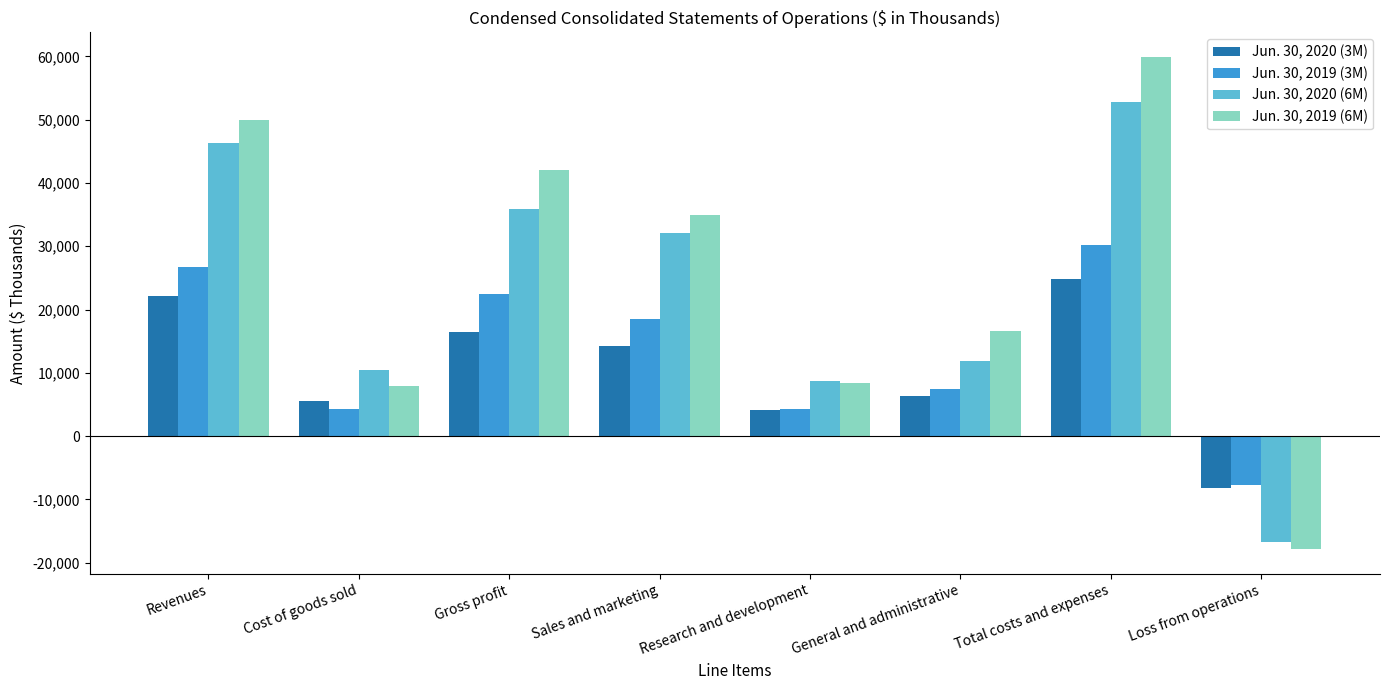

The value of Jun. 30, 2019 (6M) at Cost of goods sold is 2719. True or false?

False